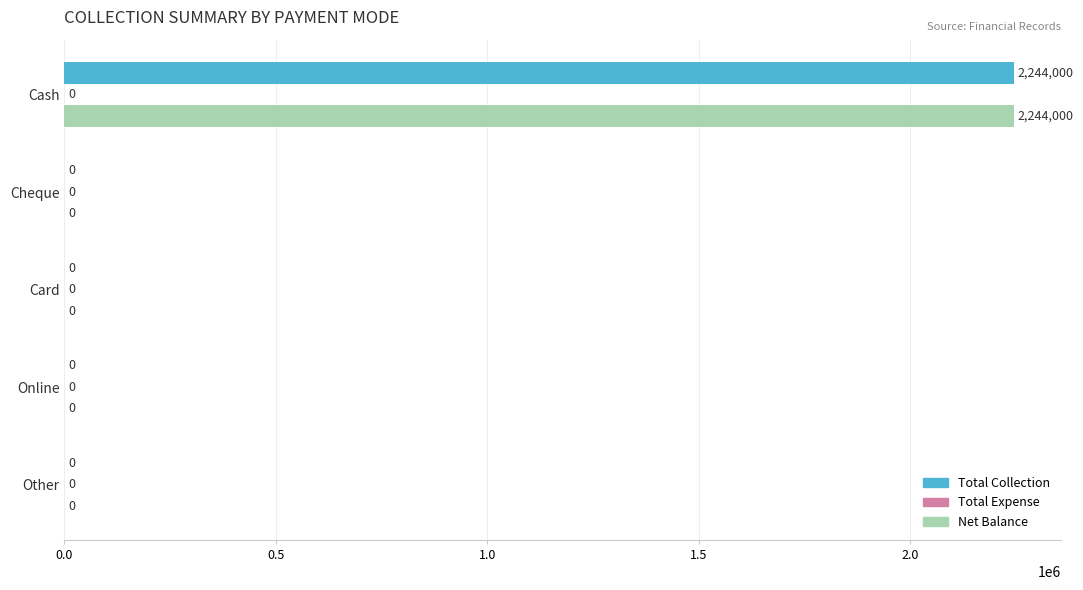

The value of Total Collection at Card is 0. True or false?

True